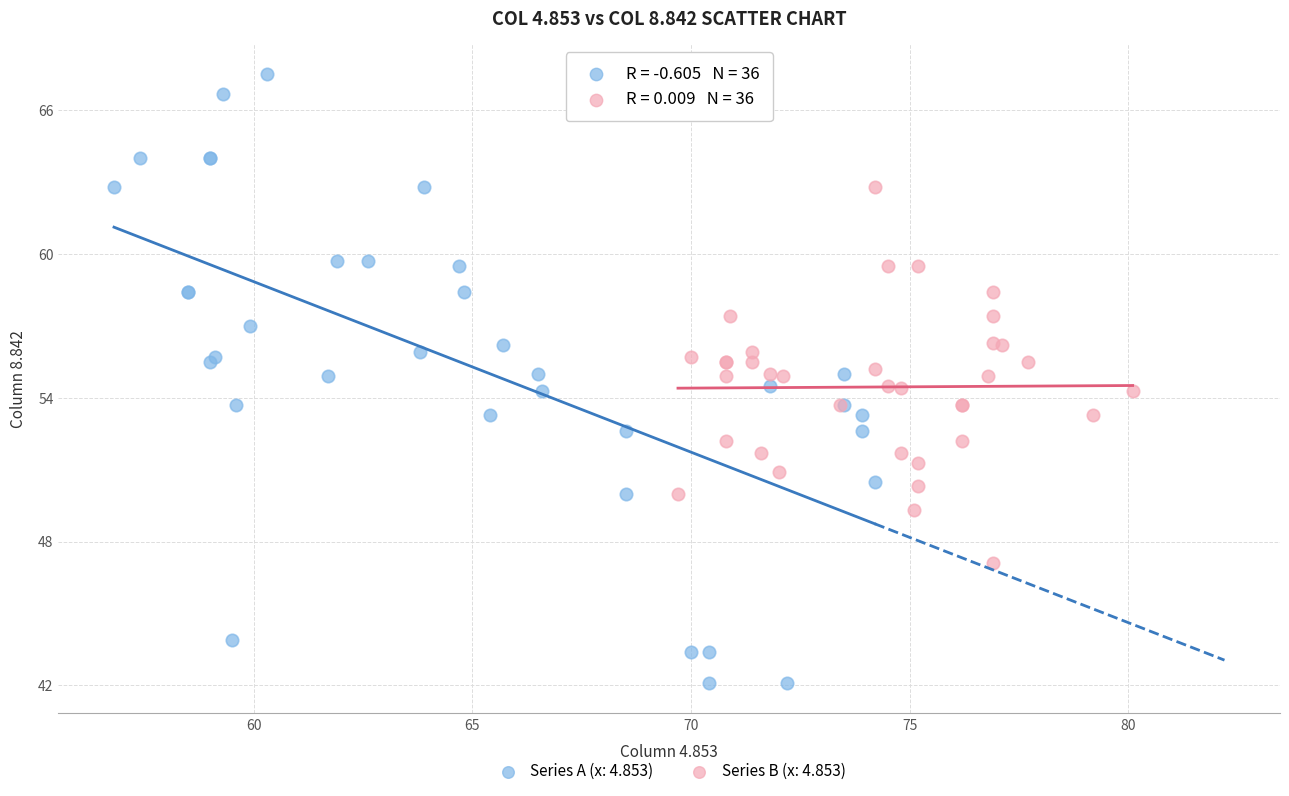

What are all the series names shown in the legend?

Series A (x: 4.853), Series B (x: 4.853)